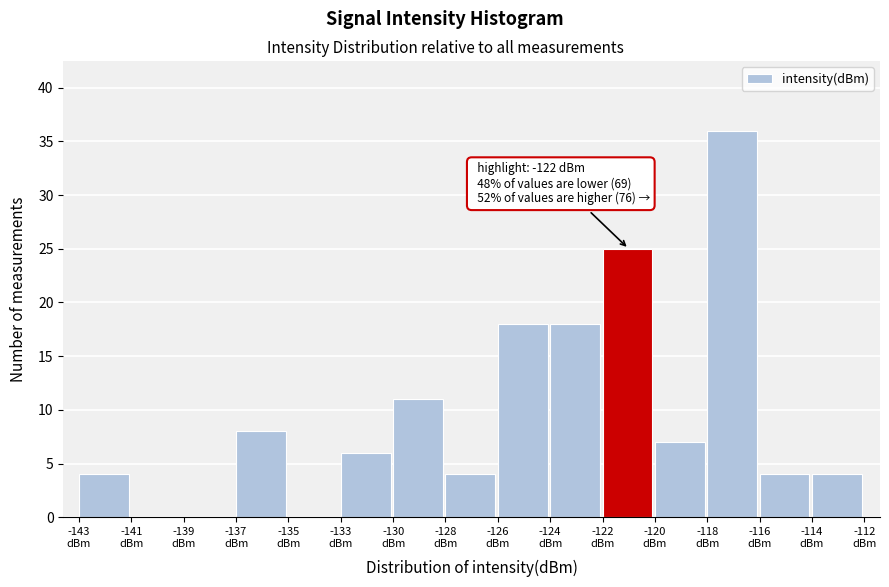

What is the greatest value displayed?

36